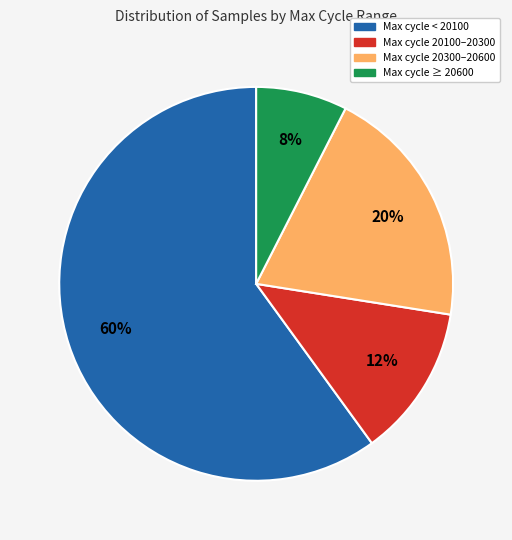

To the nearest percent, what is the average slice percentage?

25%